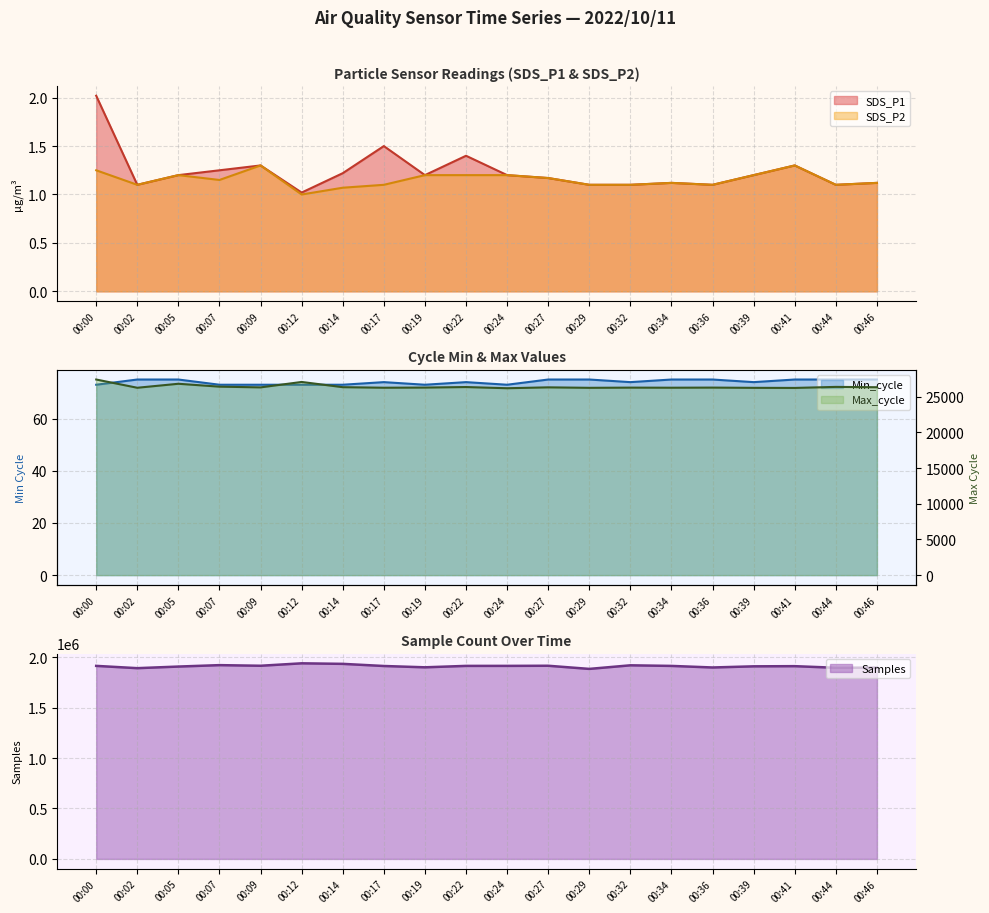

What is the value of the SDS_P2 point at the 18th from the left?

1.3